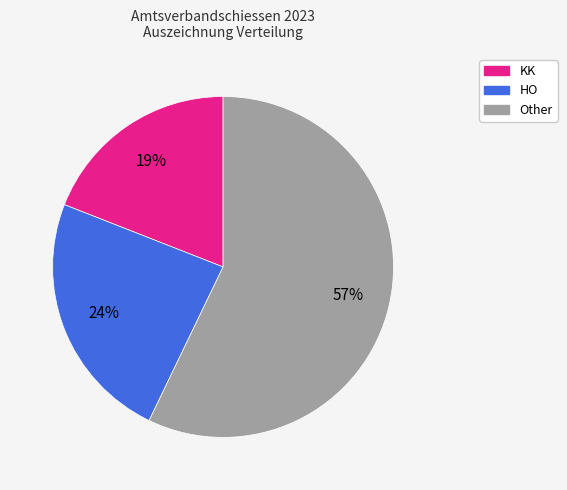

Which has a higher value, HO or KK?

HO